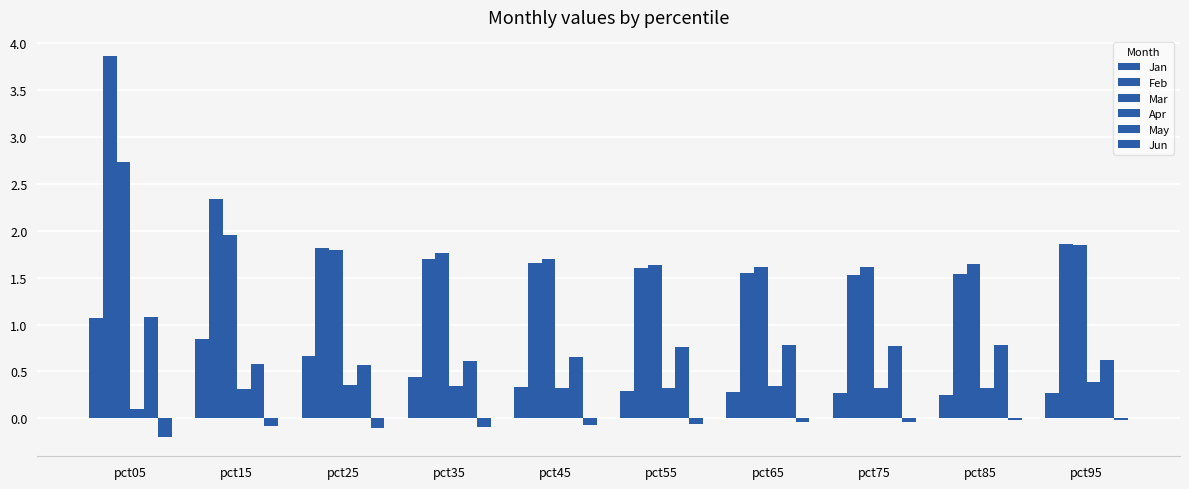

The Jun series shows -0.0 at pct85. True or false?

True